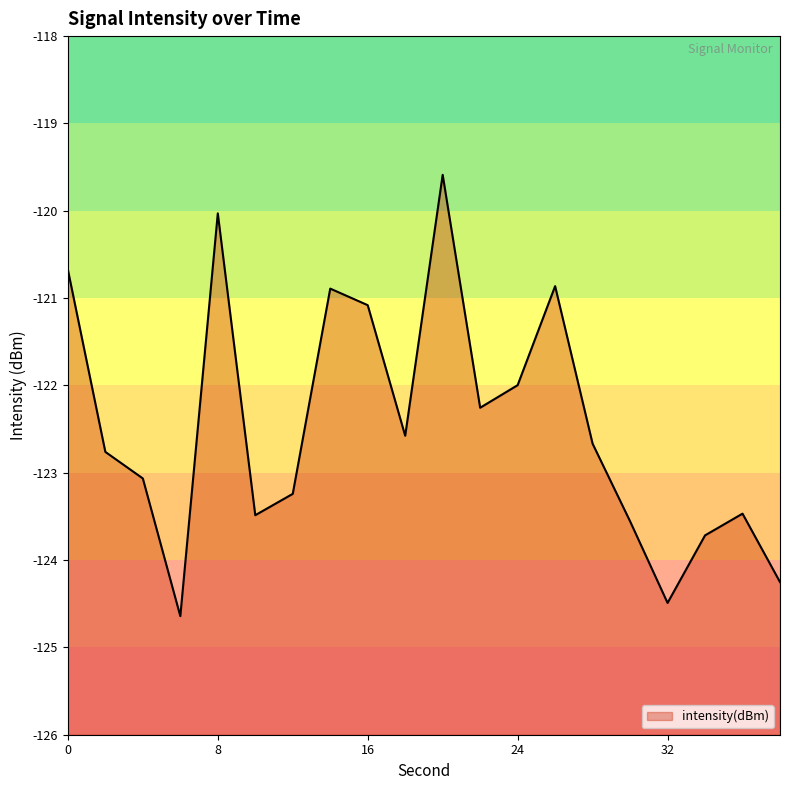

True or false: the data shows -122.3 at 22.

True